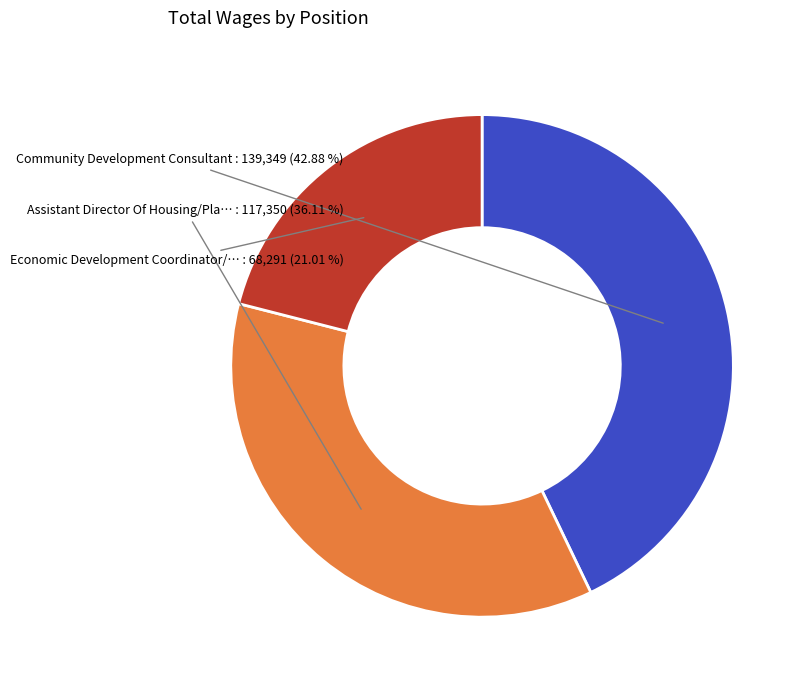

To the nearest percent, what is the average slice percentage?

33%